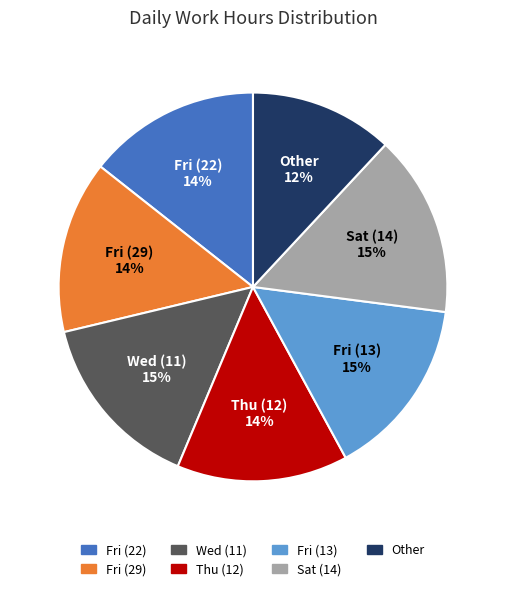

To the nearest percent, what is the average slice percentage?

14%